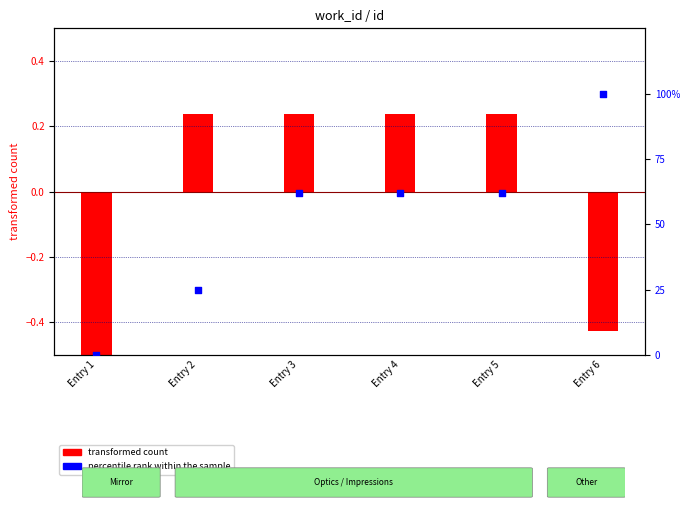

Which series has the largest Y range (max minus min)?

percentile rank within the sample